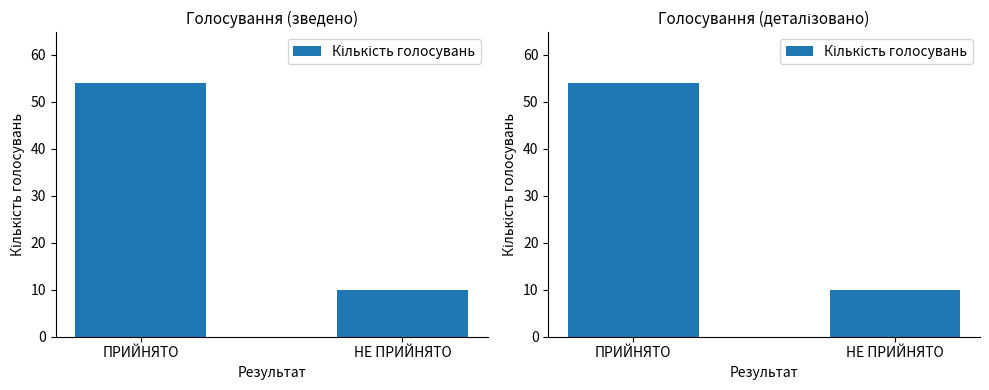

What is the change in value from ПРИЙНЯТО to НЕ ПРИЙНЯТО?

-44